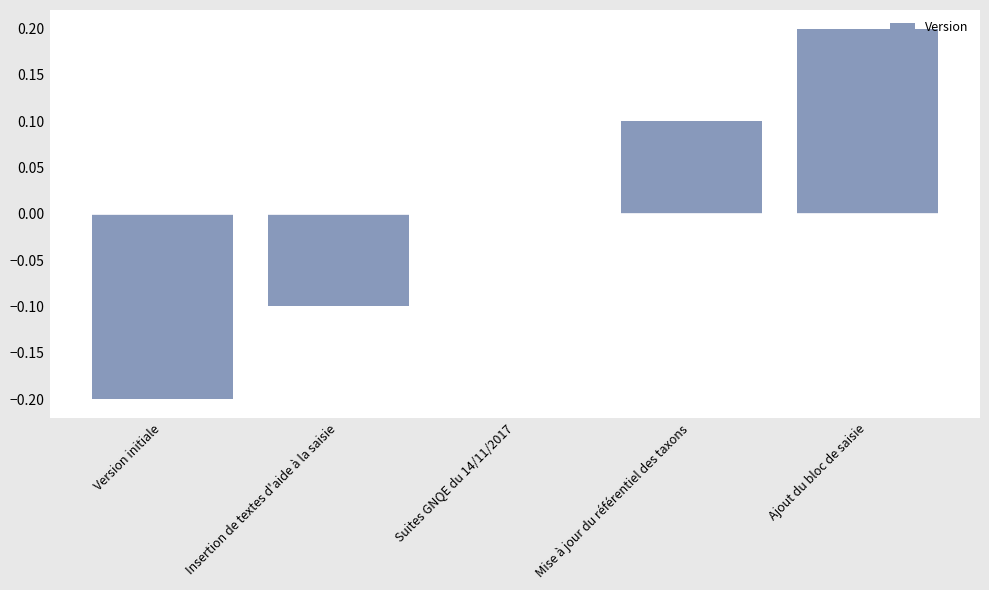

How many values are between 0 and 1?

3